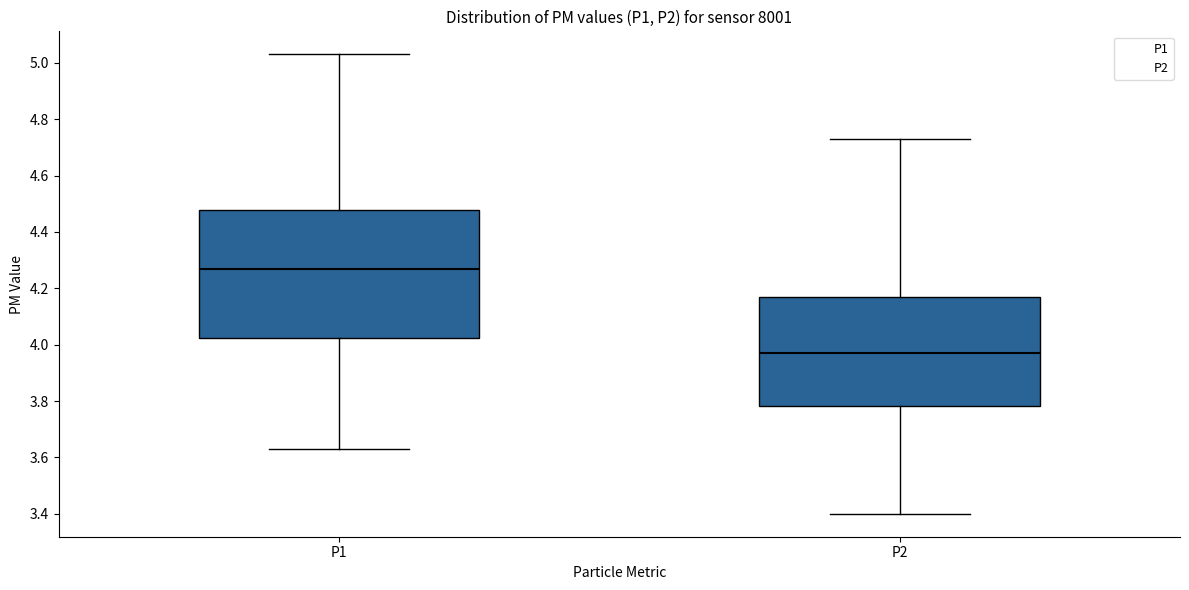

Which box has the lowest median line?

P2